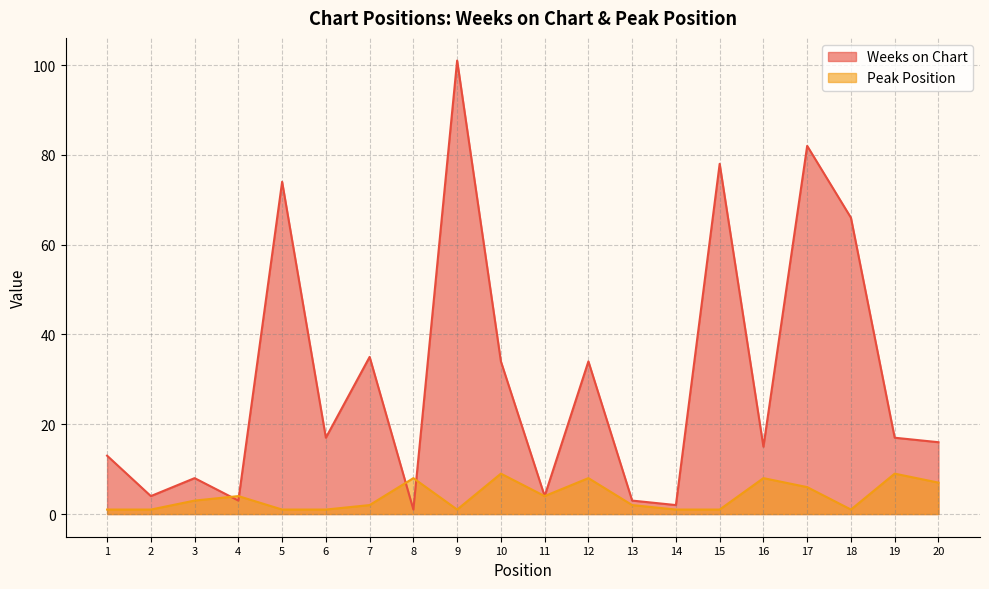

Which has a higher value, 18 or 17?

17